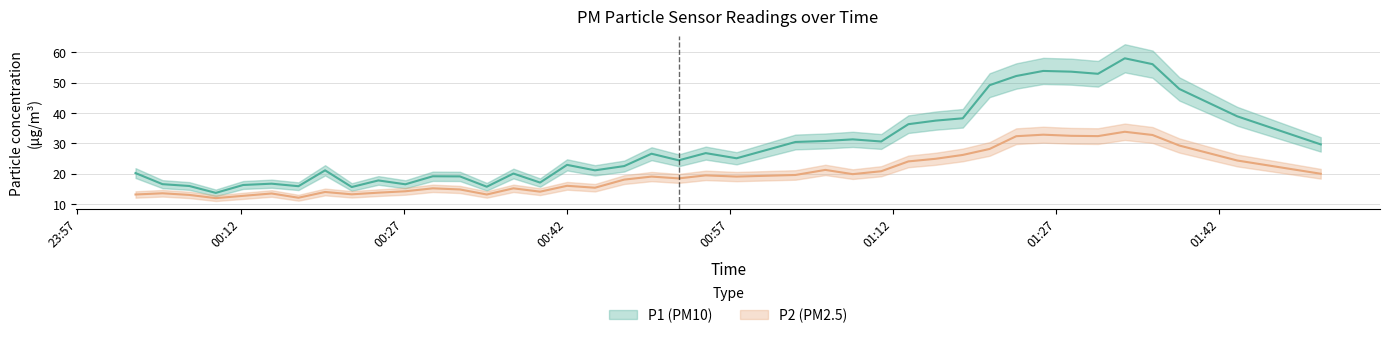

True or false: P2 and P1 intersect in this chart.

False